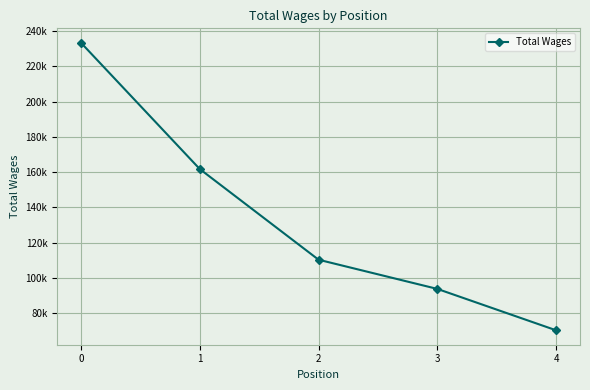

What is the smallest value displayed?

70147